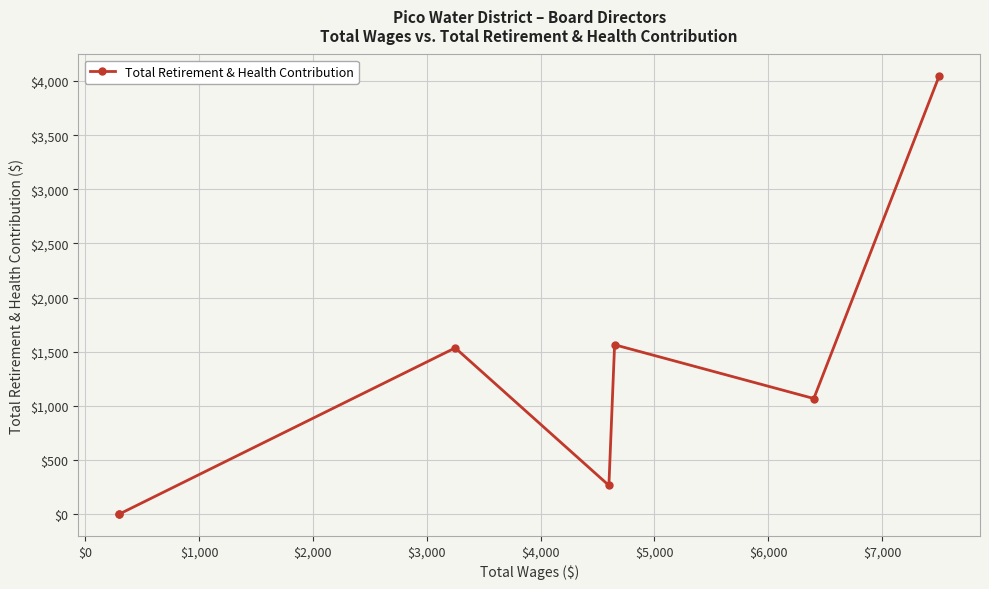

What is the label of the 6th point from the right?

$0